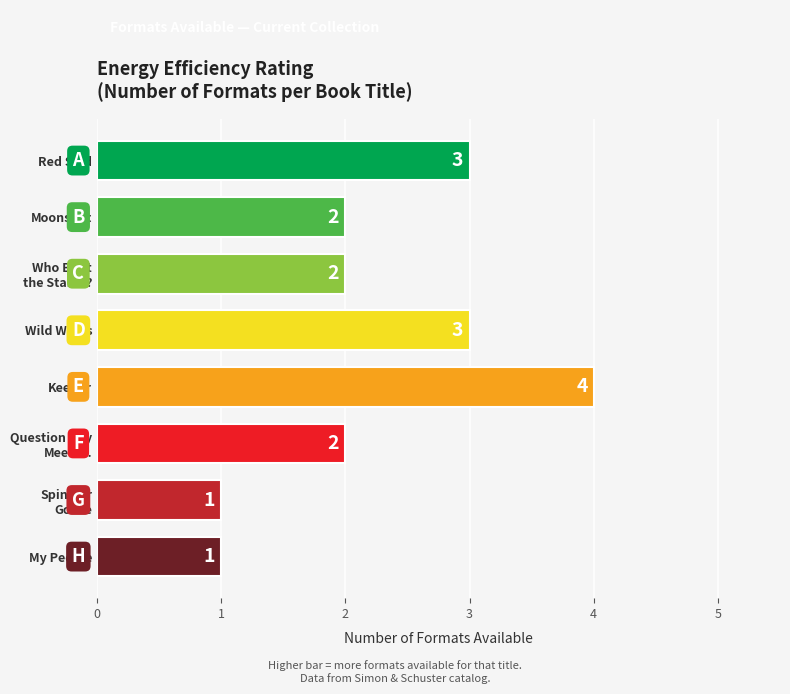

Is it true that the value at Moonshot is 2?

True